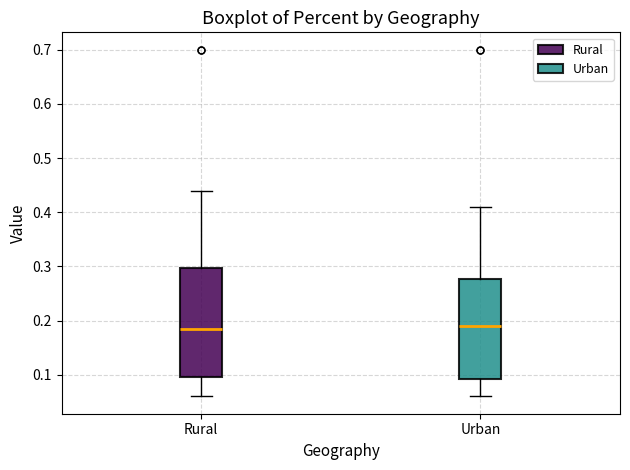

Comparing the boxes themselves (not the whiskers), which one is the tallest?

Rural